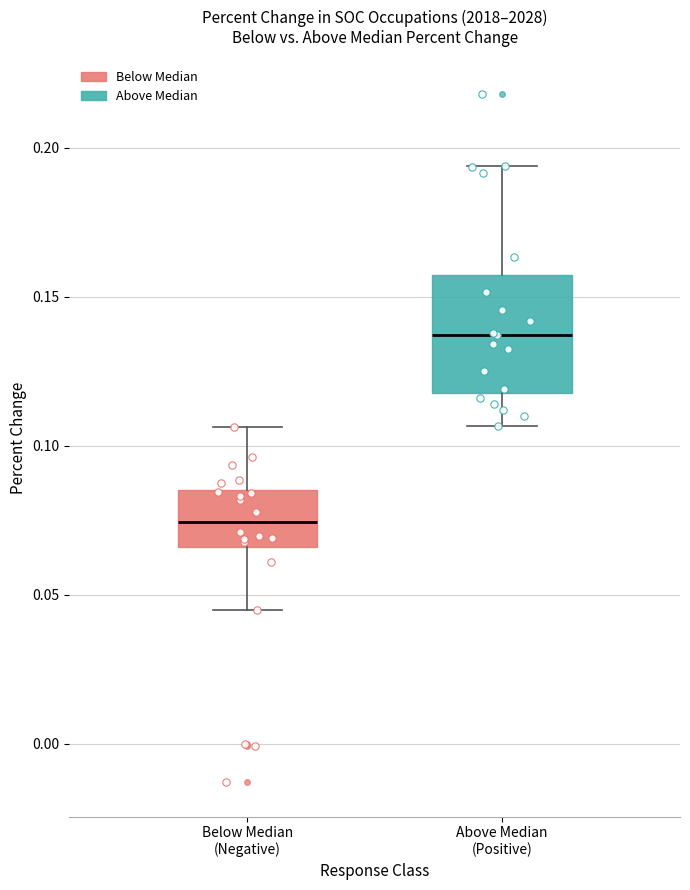

Reading left to right, read every box against the y-axis: the position of its median line, the range the box covers, and the ends of its whiskers. The values are not printed on the chart, so give them approximately, as read against the axis.

Below Median (Negative): median 0.075, box 0.065 to 0.085, whiskers 0.045 to 0.105
Above Median (Positive): median 0.135, box 0.120 to 0.155, whiskers 0.105 to 0.195